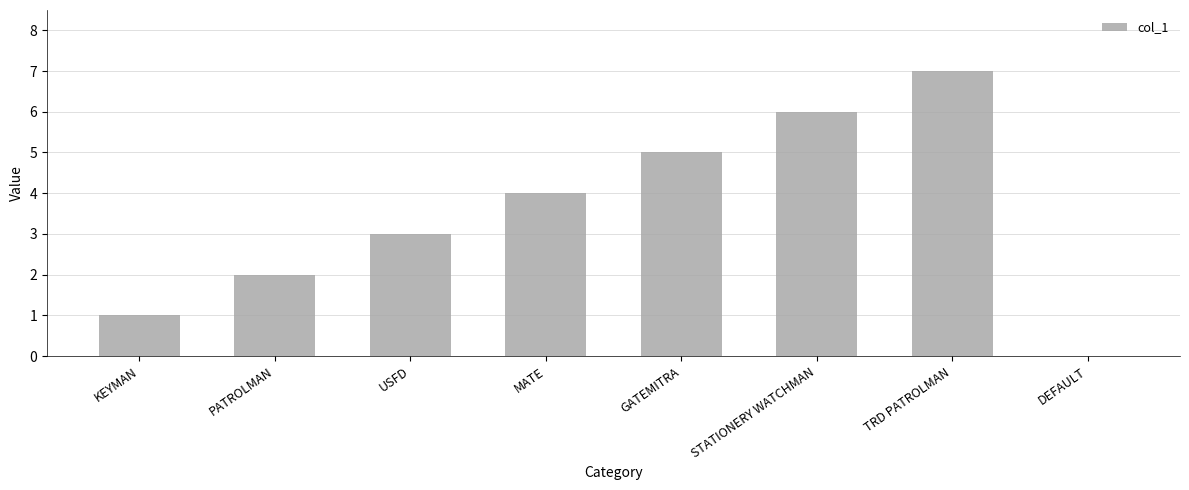

What is the change in value from KEYMAN to MATE?

+3